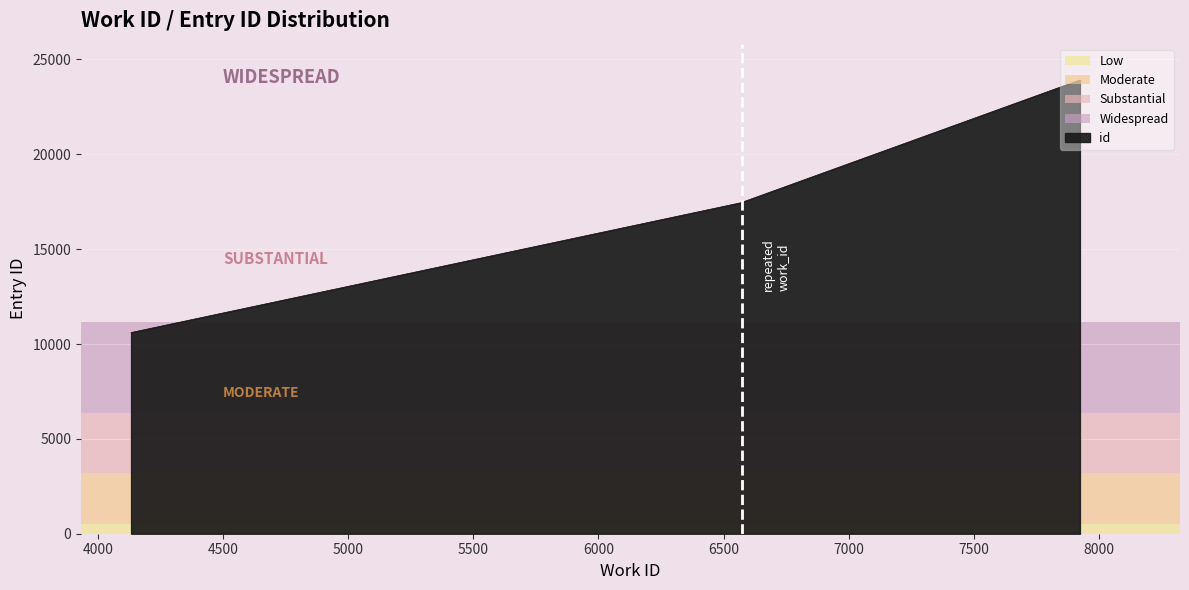

What is the average value?

16408.5